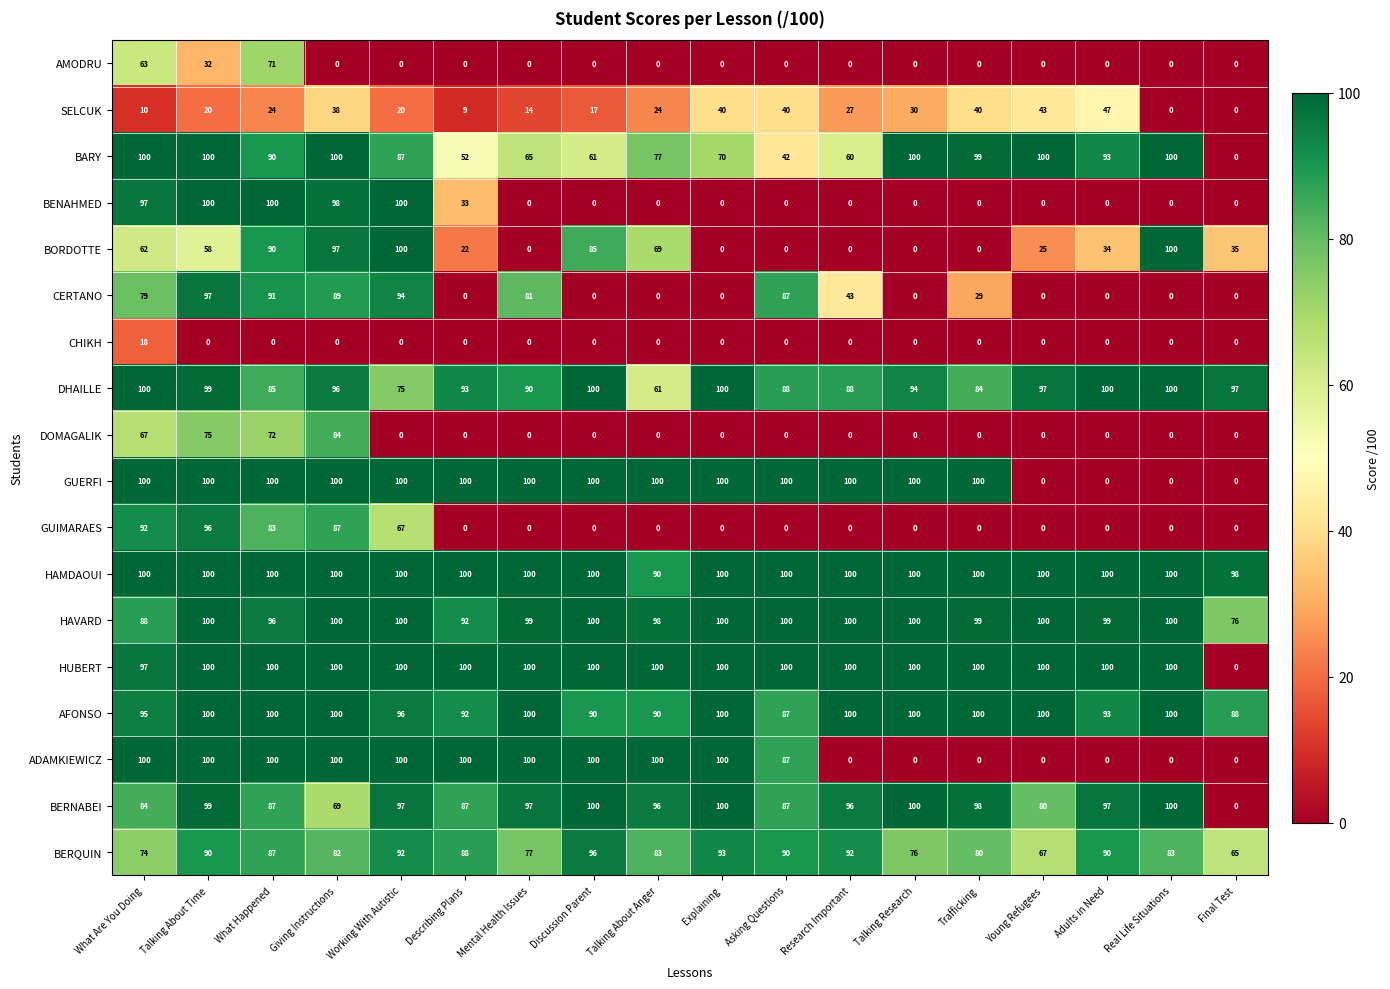

What is the spread (max minus min) of values at Giving Instructions?

100